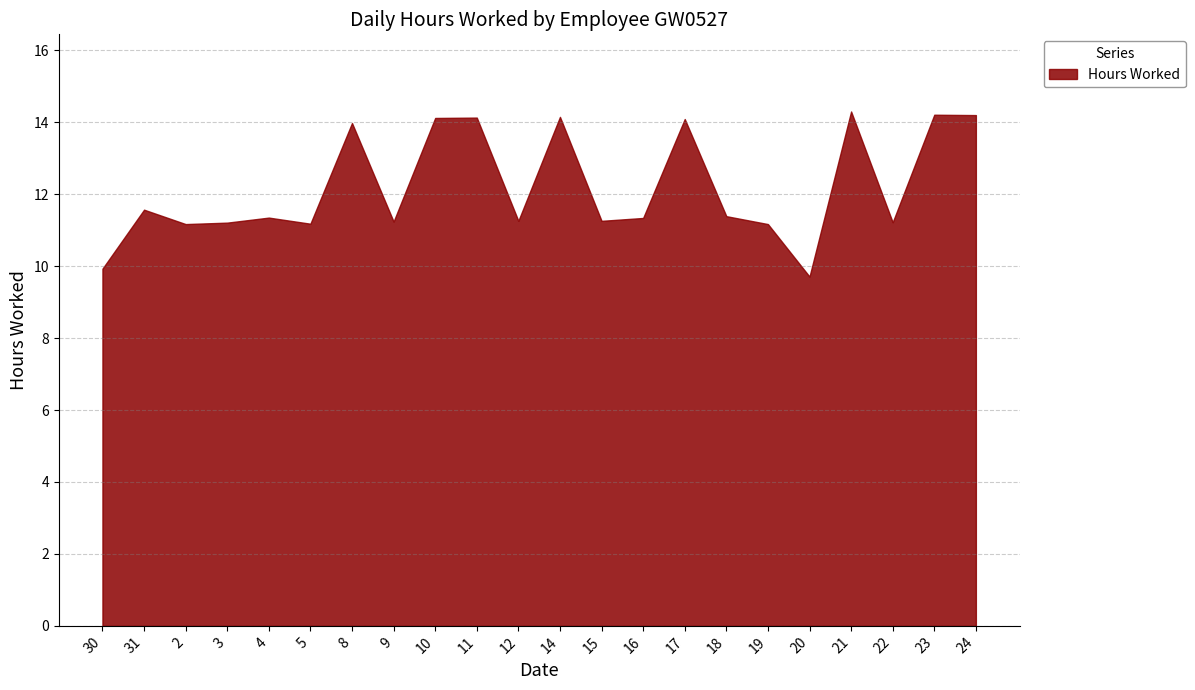

What is the label of the 14th point from the left?

16